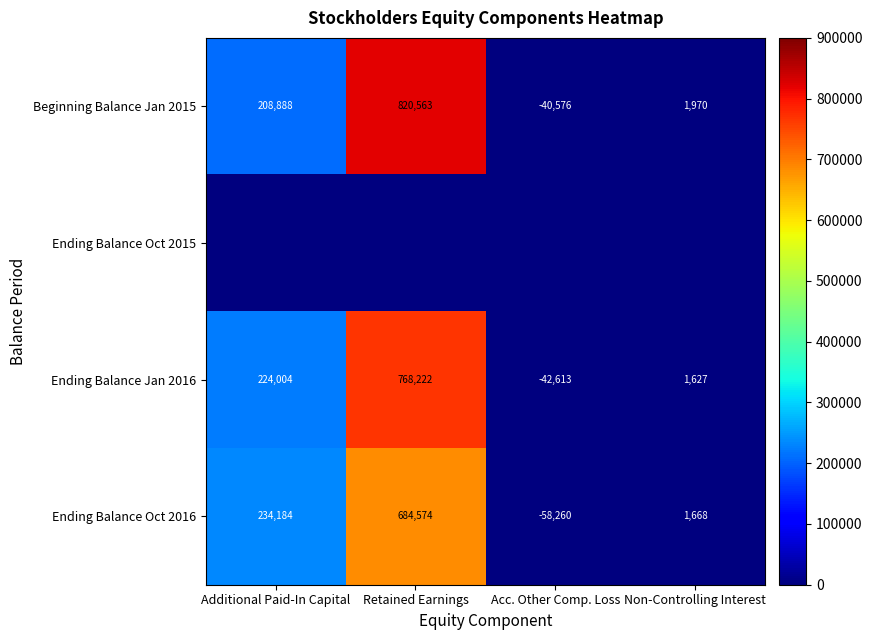

What is the sum of the Ending Balance Oct 2016 values at Retained Earnings and Additional Paid-In Capital?

918758